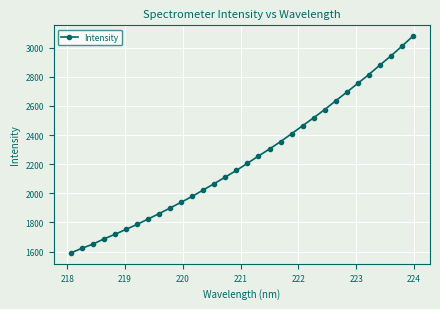

What is the sum of all values?

71574.4